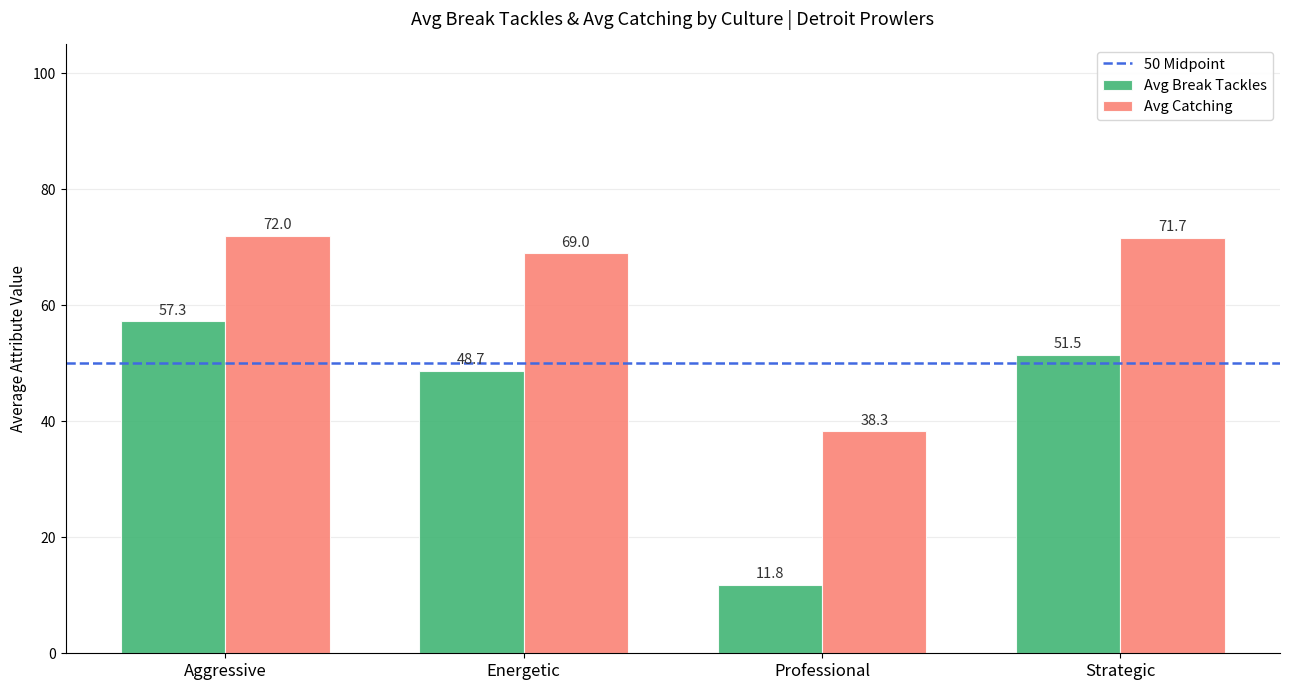

What is the smallest value displayed?

11.8